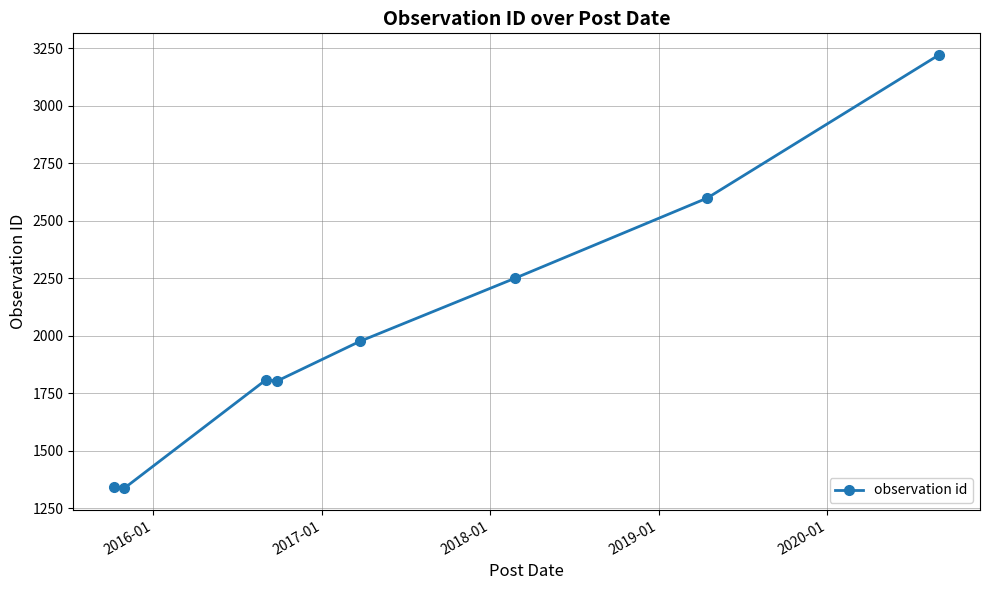

What is the difference between the maximum and minimum values?

1884